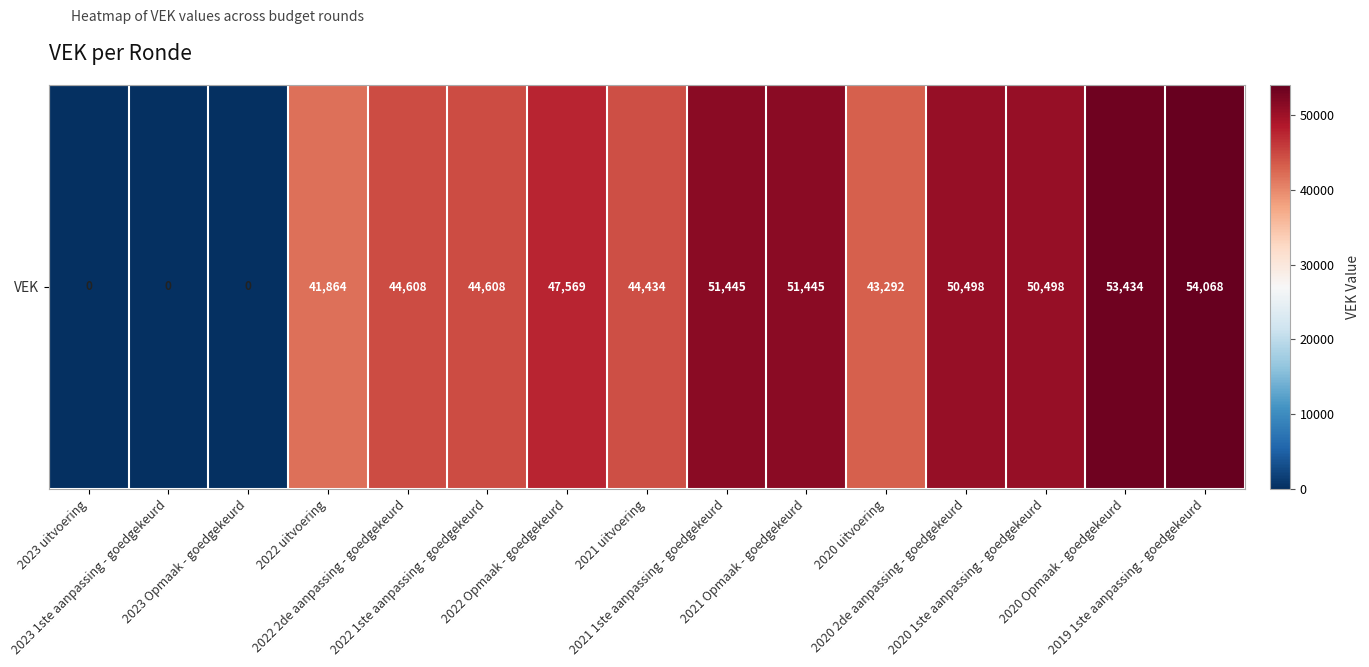

What is the difference between the values at 2020 Opmaak - goedgekeurd and 2022 uitvoering?

11570